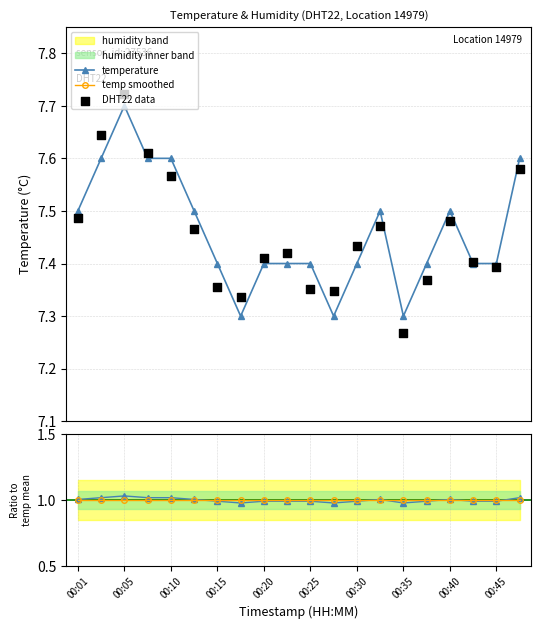

Count the temperature values in the range 7 to 8.

20